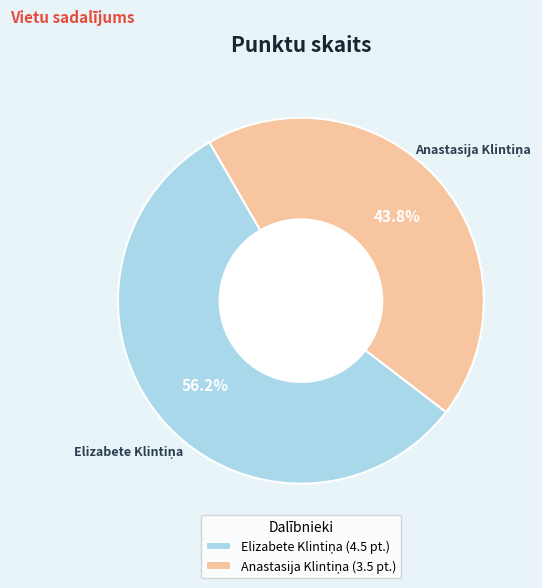

Is there a majority slice in this chart?

Yes